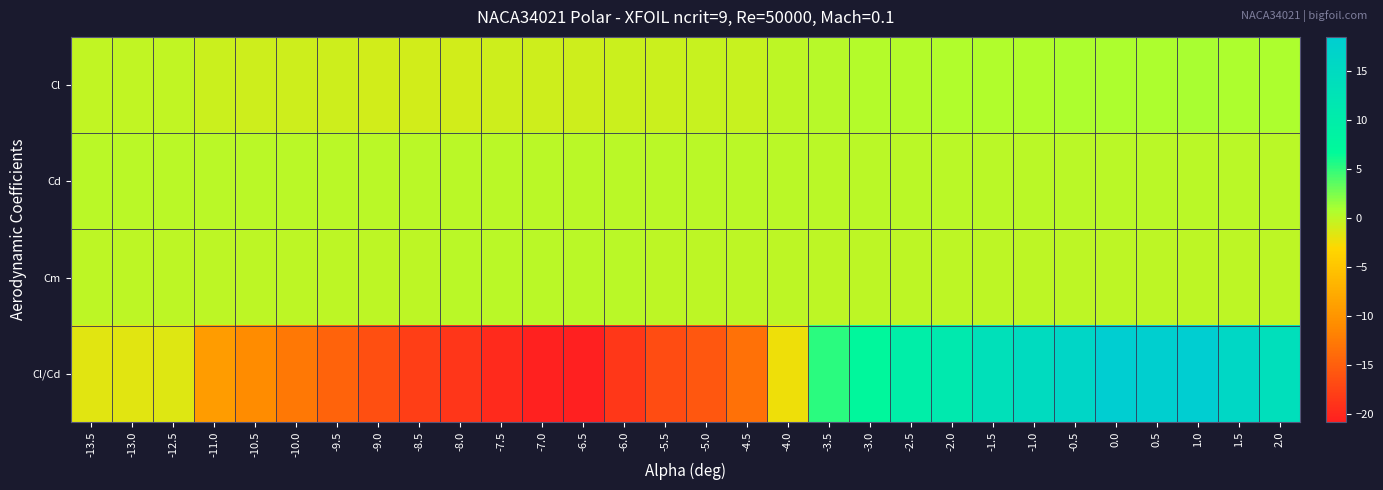

Reading left to right, extract all data points from this chart.

Cl: -13.5=-0.3	-13.0=-0.3	-12.5=-0.2	-11.0=-0.7	-10.5=-0.8	-10.0=-0.8	-9.5=-0.9	-9.0=-0.9	-8.5=-0.9	-8.0=-0.9	-7.5=-0.9	-7.0=-0.9	-6.5=-0.9	-6.0=-0.7	-5.5=-0.6	-5.0=-0.6	-4.5=-0.5	-4.0=-0.1	-3.5=0.3	-3.0=0.3	-2.5=0.4	-2.0=0.5	-1.5=0.6	-1.0=0.6	-0.5=0.7	0.0=0.8	0.5=0.8	1.0=0.8	1.5=0.8	2.0=0.7
Cd: -13.5=0.1	-13.0=0.1	-12.5=0.1	-11.0=0.1	-10.5=0.1	-10.0=0.1	-9.5=0.1	-9.0=0.1	-8.5=0.1	-8.0=0.0	-7.5=0.0	-7.0=0.0	-6.5=0.0	-6.0=0.0	-5.5=0.0	-5.0=0.0	-4.5=0.0	-4.0=0.1	-3.5=0.0	-3.0=0.0	-2.5=0.0	-2.0=0.0	-1.5=0.0	-1.0=0.0	-0.5=0.0	0.0=0.0	0.5=0.0	1.0=0.0	1.5=0.0	2.0=0.1
Cm: -13.5=-0.0	-13.0=-0.0	-12.5=-0.0	-11.0=-0.0	-10.5=-0.0	-10.0=-0.0	-9.5=-0.0	-9.0=0.0	-8.5=0.0	-8.0=0.0	-7.5=0.0	-7.0=0.0	-6.5=0.0	-6.0=0.0	-5.5=0.0	-5.0=0.0	-4.5=0.0	-4.0=-0.0	-3.5=-0.1	-3.0=-0.1	-2.5=-0.1	-2.0=-0.1	-1.5=-0.1	-1.0=-0.1	-0.5=-0.1	0.0=-0.1	0.5=-0.1	1.0=-0.1	1.5=-0.1	2.0=-0.1
Cl/Cd: -13.5=-1.8	-13.0=-1.8	-12.5=-1.6	-11.0=-9.3	-10.5=-11.0	-10.0=-12.9	-9.5=-14.7	-9.0=-16.4	-8.5=-17.9	-8.0=-18.7	-7.5=-19.8	-7.0=-20.6	-6.5=-20.9	-6.0=-18.6	-5.5=-16.8	-5.0=-15.7	-4.5=-13.4	-4.0=-2.4	-3.5=5.2	-3.0=7.1	-2.5=9.8	-2.0=11.0	-1.5=13.4	-1.0=14.7	-0.5=16.2	0.0=18.4	0.5=18.0	1.0=18.4	1.5=15.9	2.0=13.7